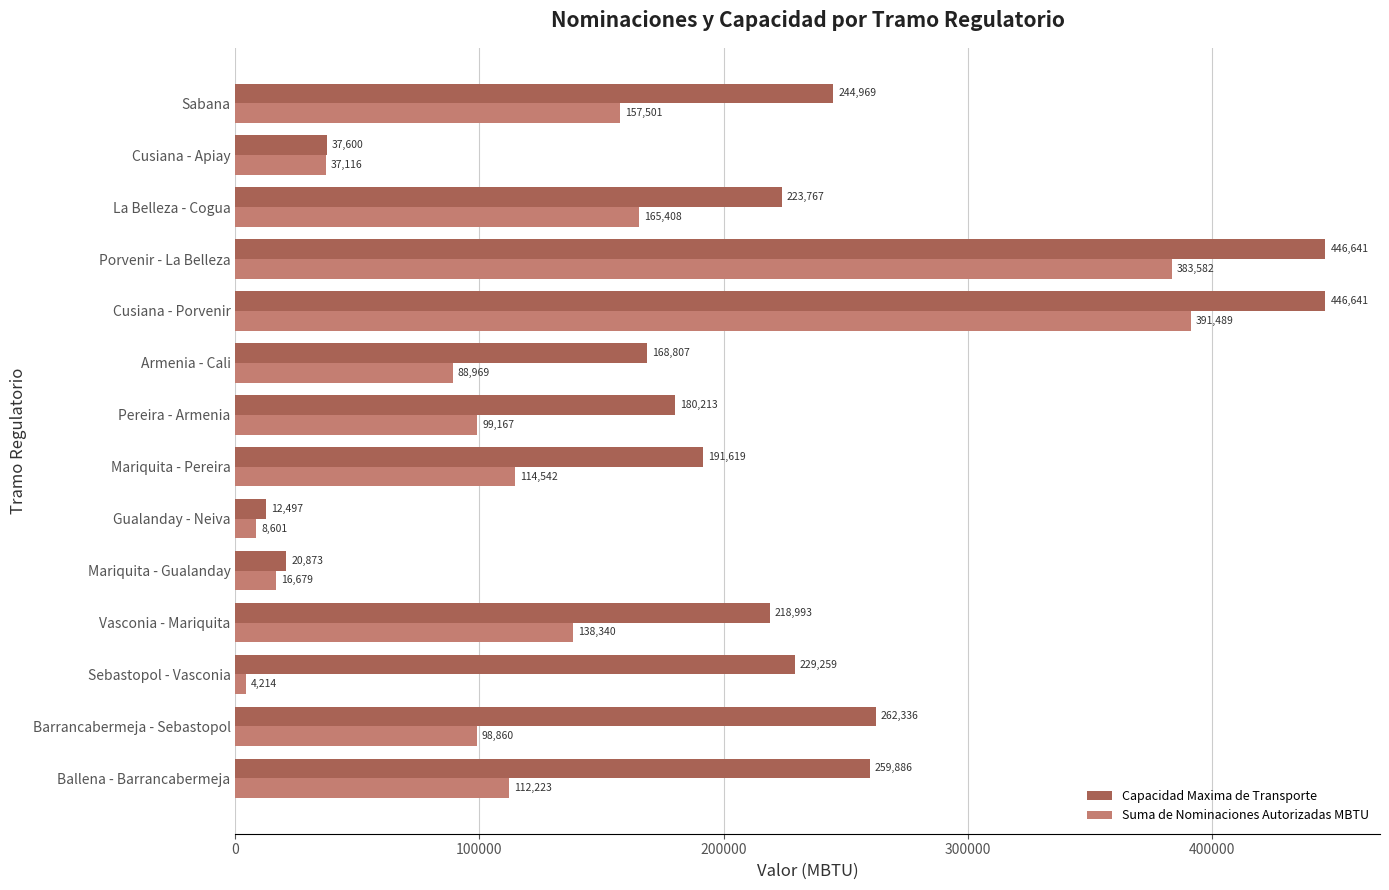

What is the smallest value displayed?

4214.0